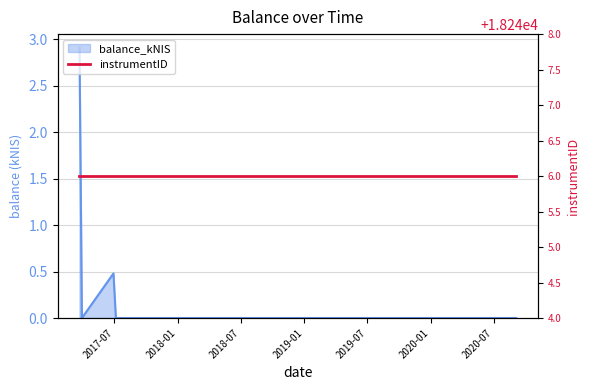

What is the sum of all values?

3.4